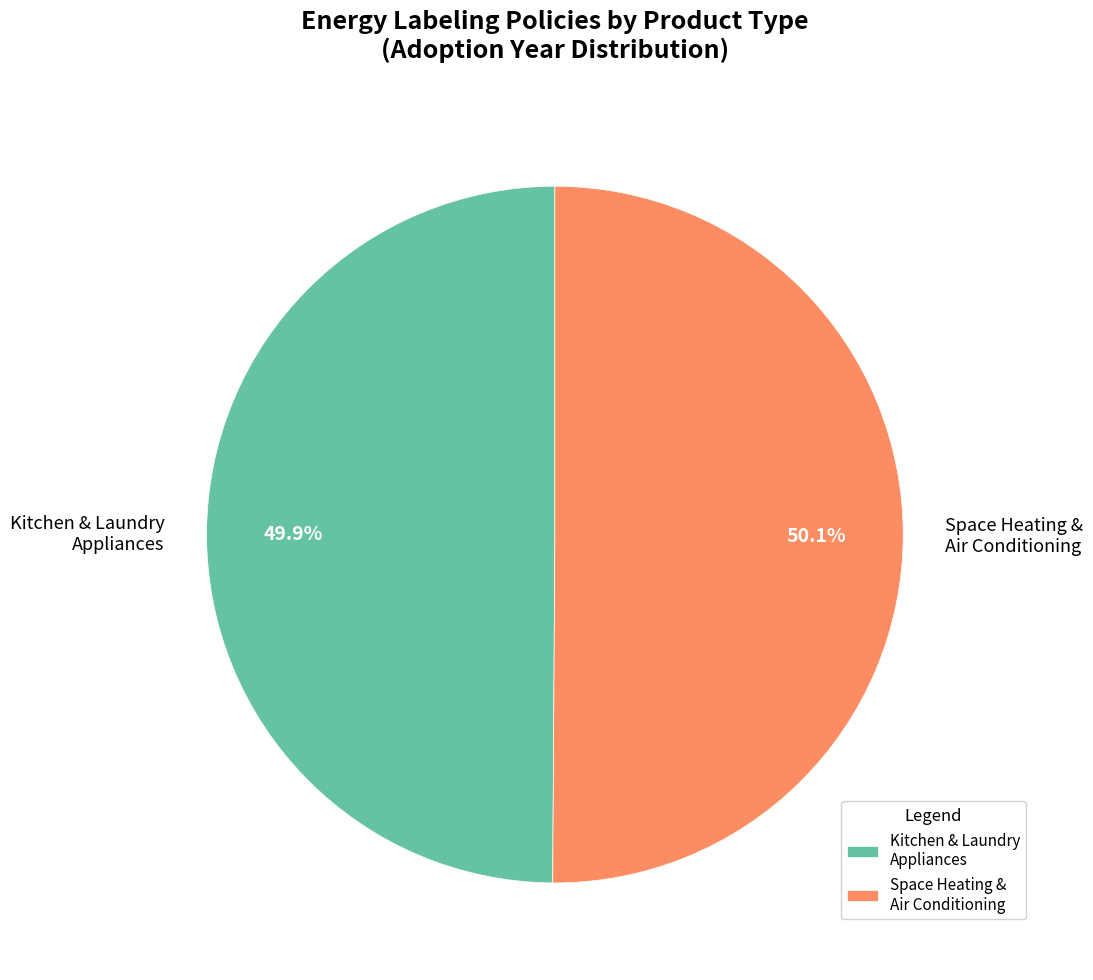

Does any single category account for the majority?

Yes